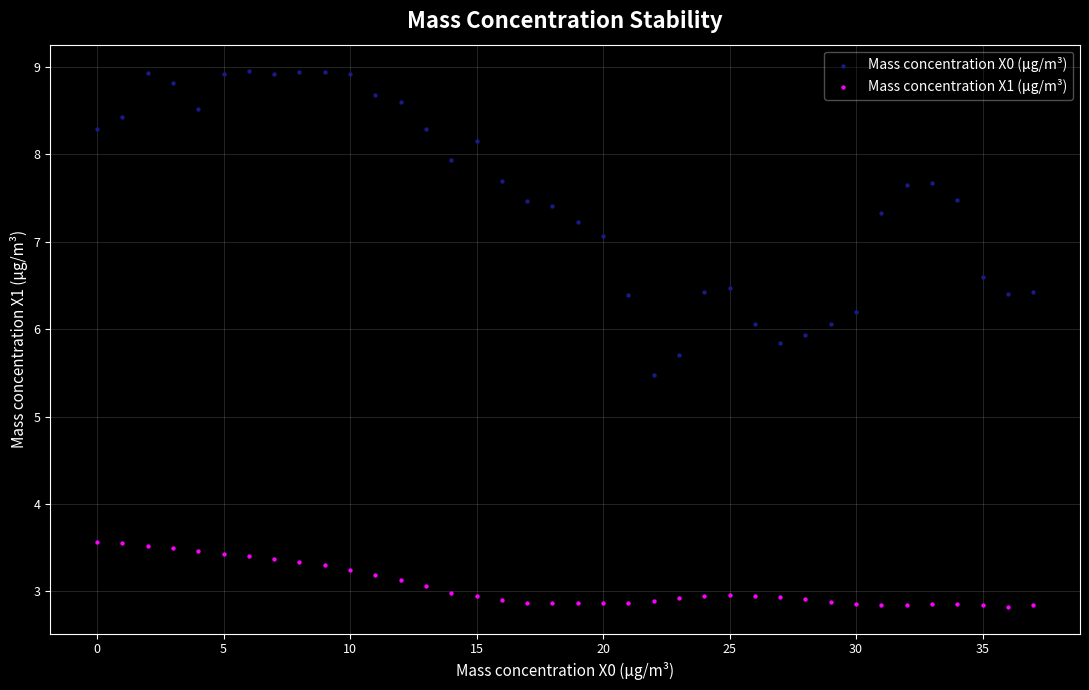

Which series reaches the minimum Y coordinate?

Mass concentration X1 (μg/m³)